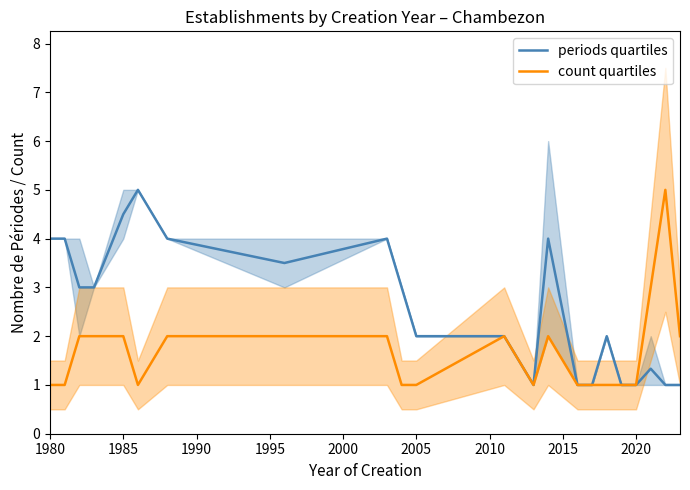

What is the maximum value for periods quartiles?

5.0